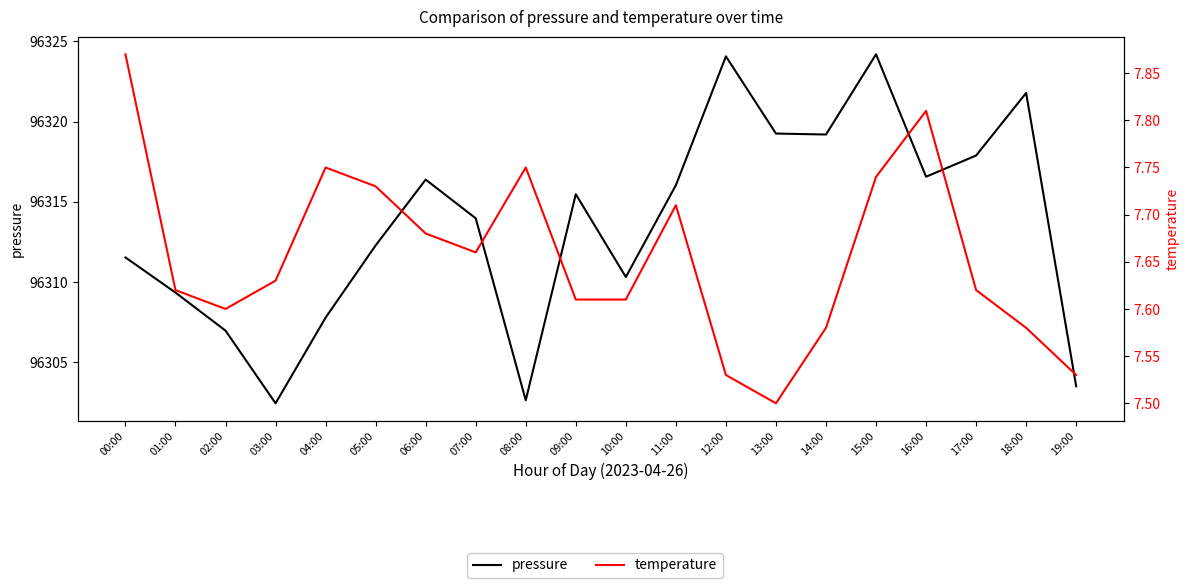

Reading left to right, list all the values displayed in this chart.

pressure: 00:00=96311.5	01:00=96309.3	02:00=96307.0	03:00=96302.4	04:00=96307.8	05:00=96312.3	06:00=96316.4	07:00=96314.0	08:00=96302.6	09:00=96315.5	10:00=96310.3	11:00=96316.0	12:00=96324.1	13:00=96319.2	14:00=96319.2	15:00=96324.2	16:00=96316.6	17:00=96317.9	18:00=96321.8	19:00=96303.5
temperature: 00:00=7.9	01:00=7.6	02:00=7.6	03:00=7.6	04:00=7.8	05:00=7.7	06:00=7.7	07:00=7.7	08:00=7.8	09:00=7.6	10:00=7.6	11:00=7.7	12:00=7.5	13:00=7.5	14:00=7.6	15:00=7.7	16:00=7.8	17:00=7.6	18:00=7.6	19:00=7.5